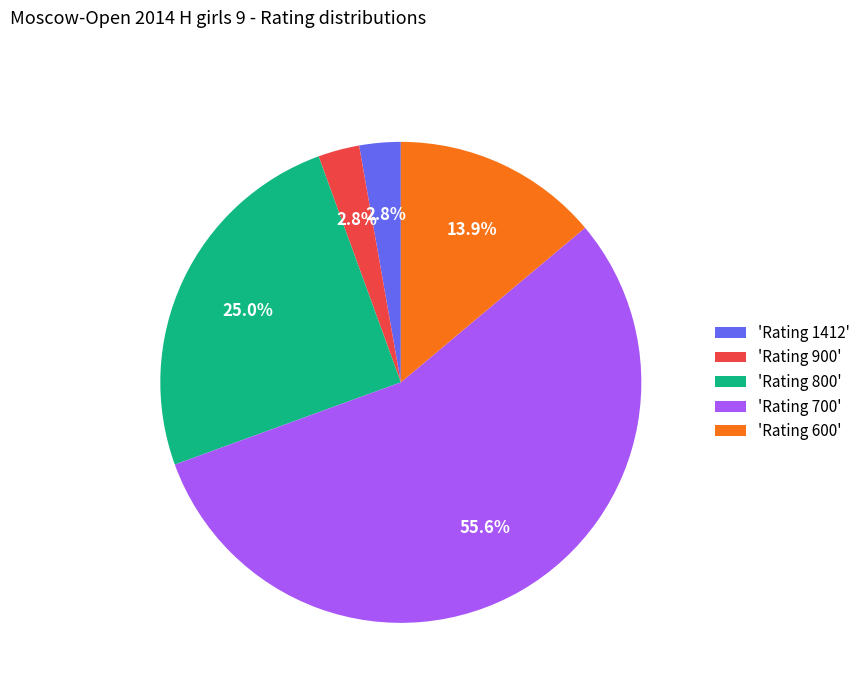

Approximately how many times larger is the value at 'Rating 600' compared to 'Rating 1412'?

5.0